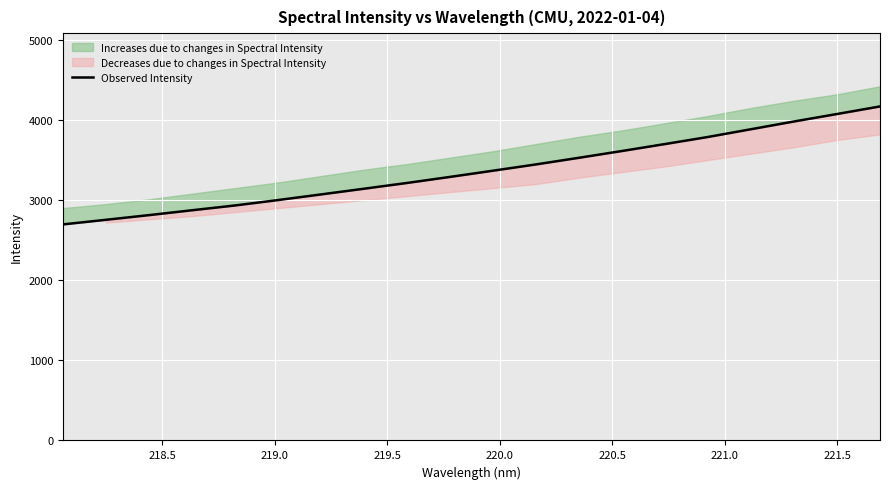

How many categories are shown in the chart?

20